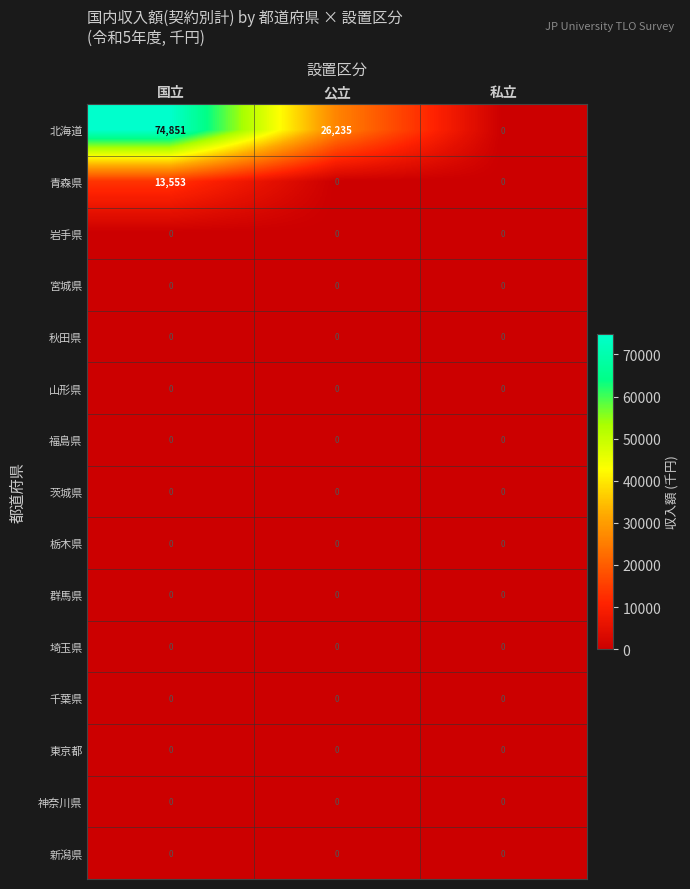

Which series has the largest total across all categories?

北海道